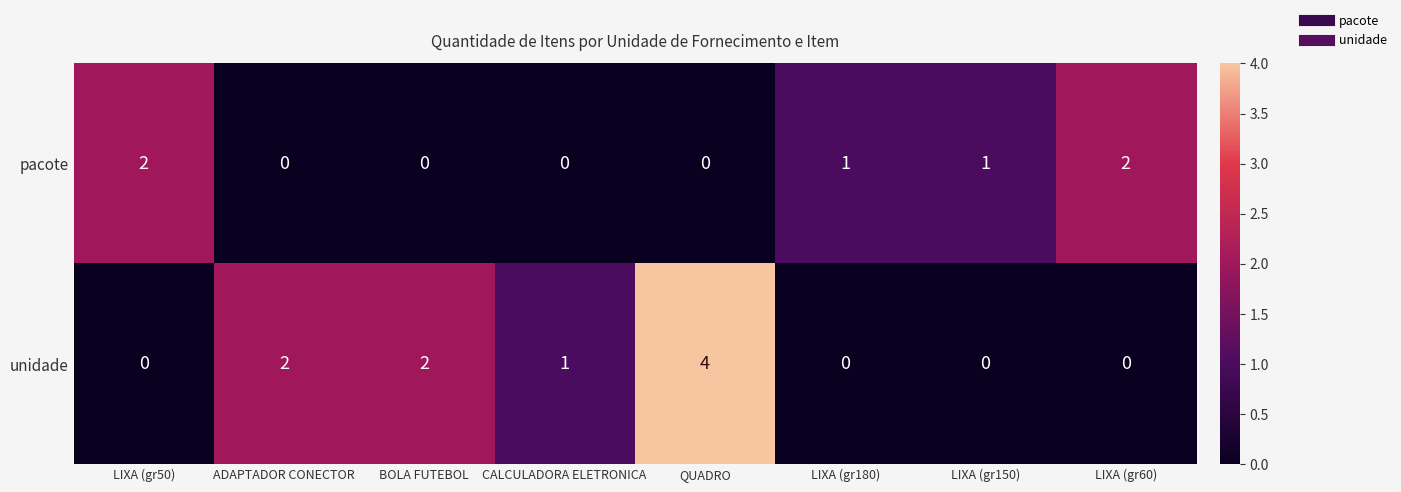

At which label does pacote first exceed 1?

LIXA (gr50)